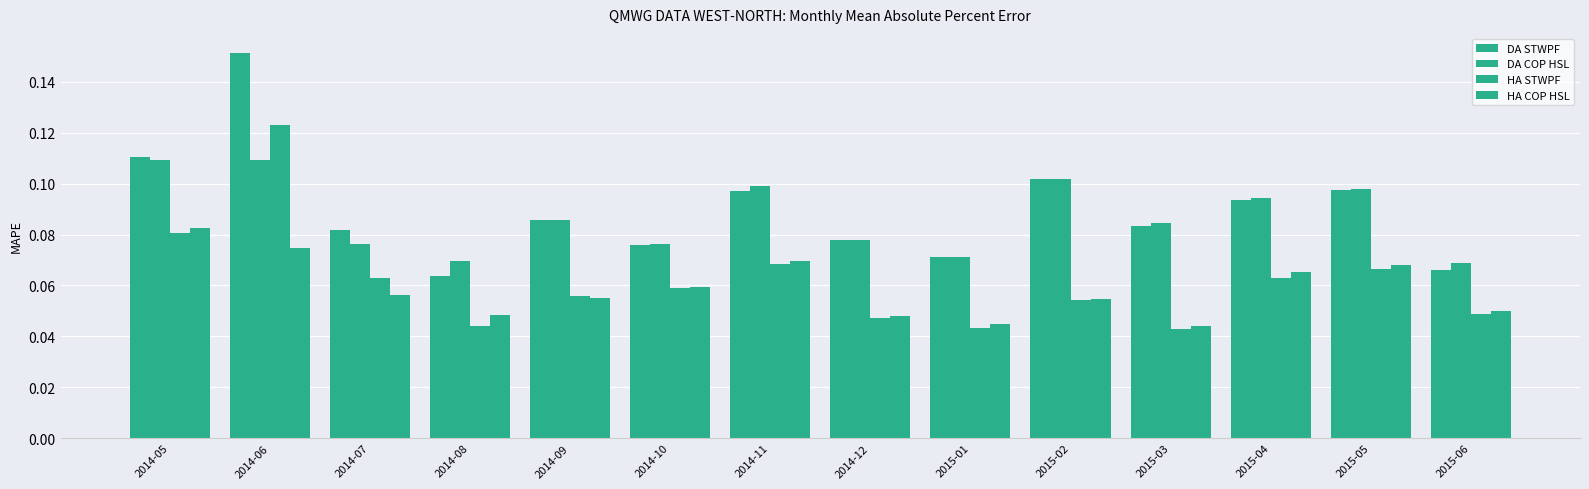

The value of HA COP HSL at 2015-01 is 0.0. True or false?

True